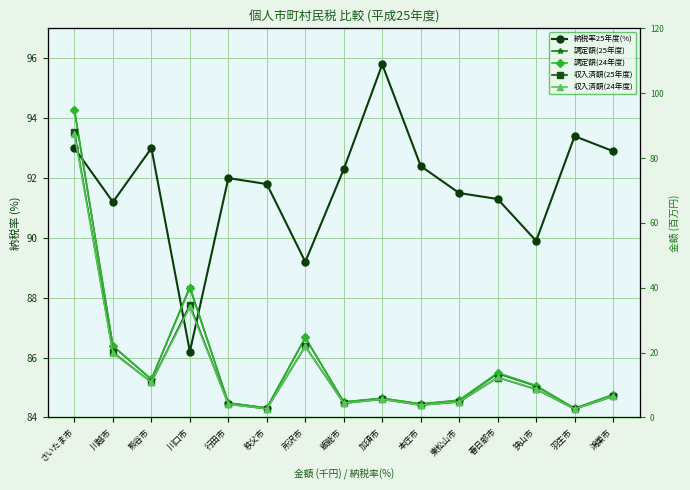

What are all the series names shown in the legend?

納税率25年度(%), 調定額(25年度), 調定額(24年度), 収入済額(25年度), 収入済額(24年度)